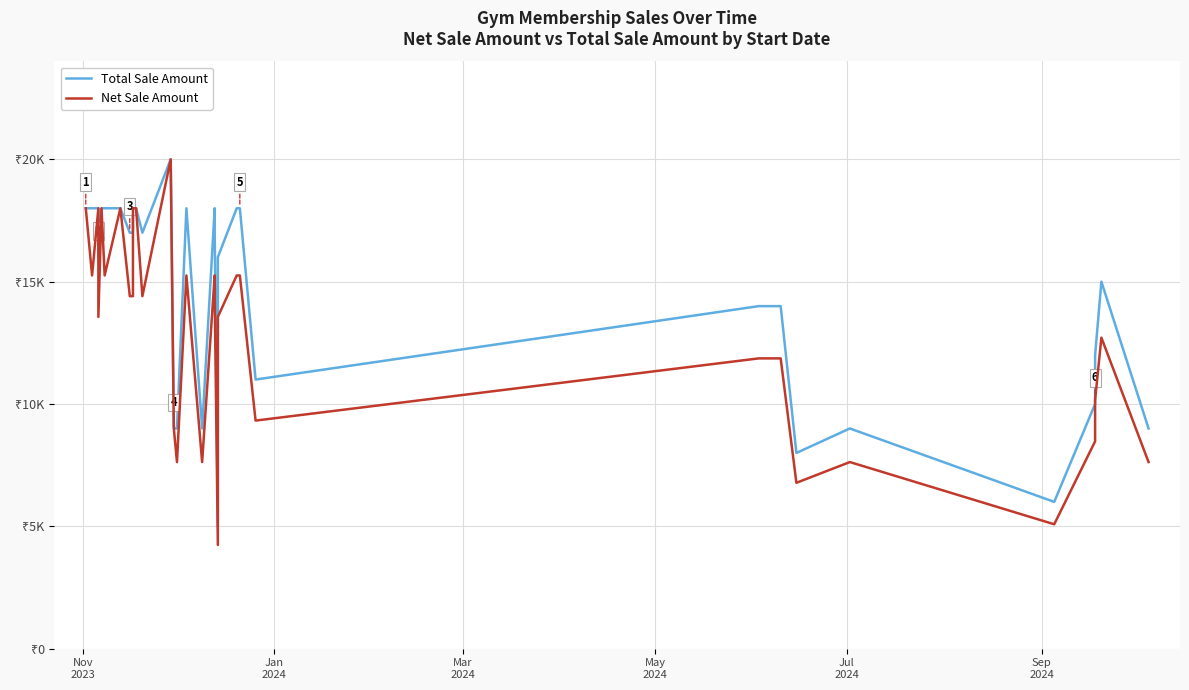

Reading left to right, transcribe all the data shown in this chart.

Total Sale Amount: 18000.0	18000.0	18000.0	18000.0	18000.0	16000.0	16000.0	16000.0	18000.0	18000.0	18000.0	18000.0	17000.0	17000.0	18000.0	18000.0	17000.0	20000.0	9000.0	9000.0	18000.0	9000.0	18000.0	17000.0	17000.0	5000.0	16000.0	18000.0	18000.0	11000.0	14000.0	14000.0	14000.0	8000.0	9000.0	6000.0	10000.0	12000.0	15000.0	9000.0
Net Sale Amount: 18000.0	18000.0	15254.2	15254.2	18000.0	13559.3	13559.3	13559.3	18000.0	15254.2	18000.0	18000.0	14406.8	14406.8	18000.0	18000.0	14406.8	20000.0	9000.0	7627.1	15254.2	7627.1	15254.2	14406.8	14406.8	4237.3	13559.3	15254.2	15254.2	9322.0	11864.4	11864.4	11864.4	6779.7	7627.1	5084.7	8474.6	10169.5	12711.9	7627.1